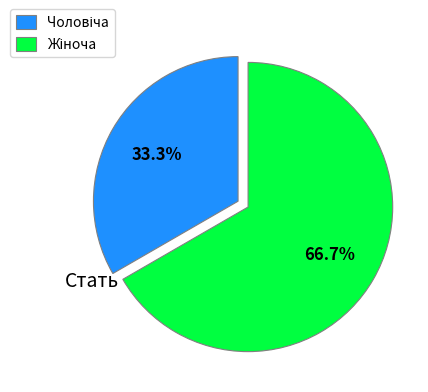

How many slices are in this pie chart?

2